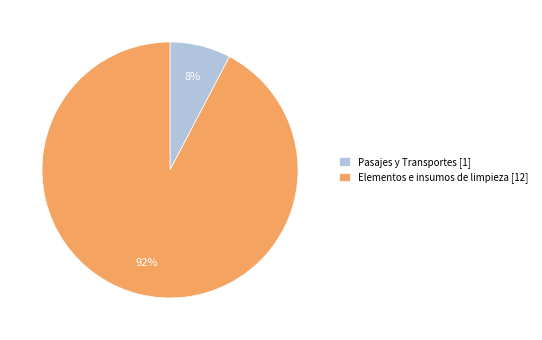

To the nearest percent, what portion does Elementos e insumos de limpieza represent?

92%